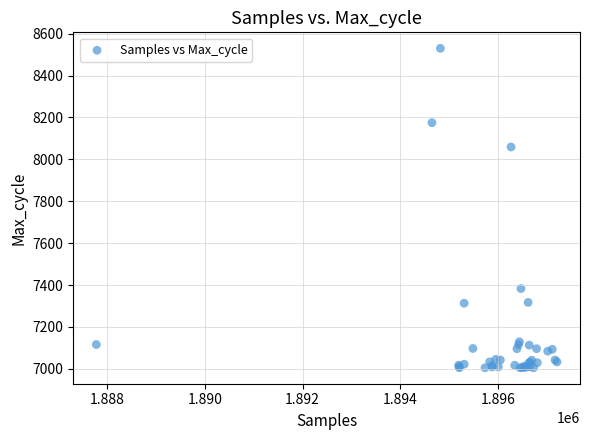

What Y value in the scatter plot is closest to 7767?

8059